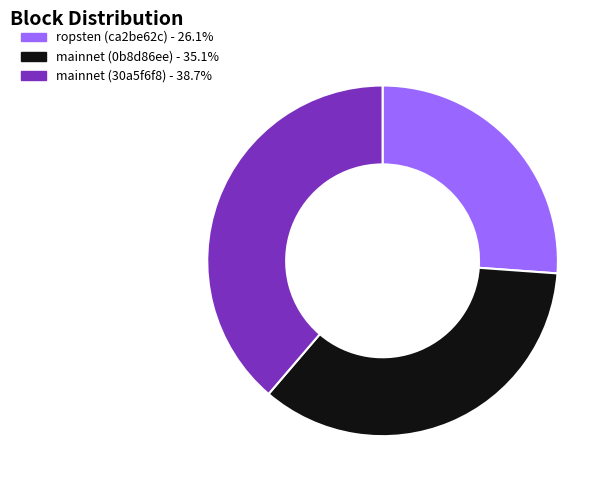

Is the sum of mainnet (0b8d86ee) and ropsten (ca2be62c) greater than half?

Yes